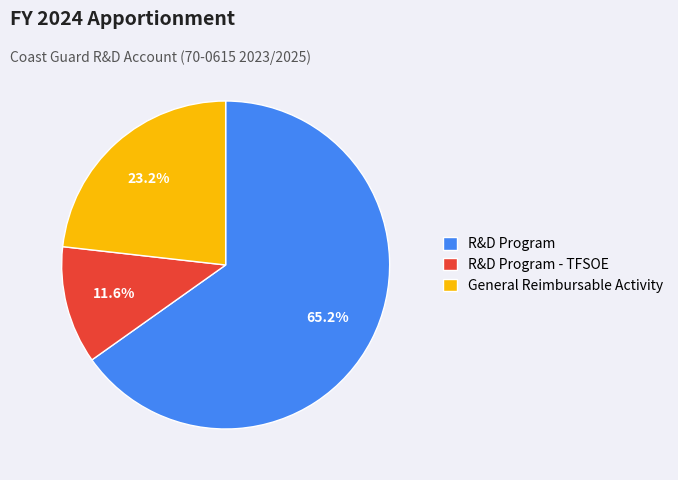

Does General Reimbursable Activity represent more than half of the total?

No